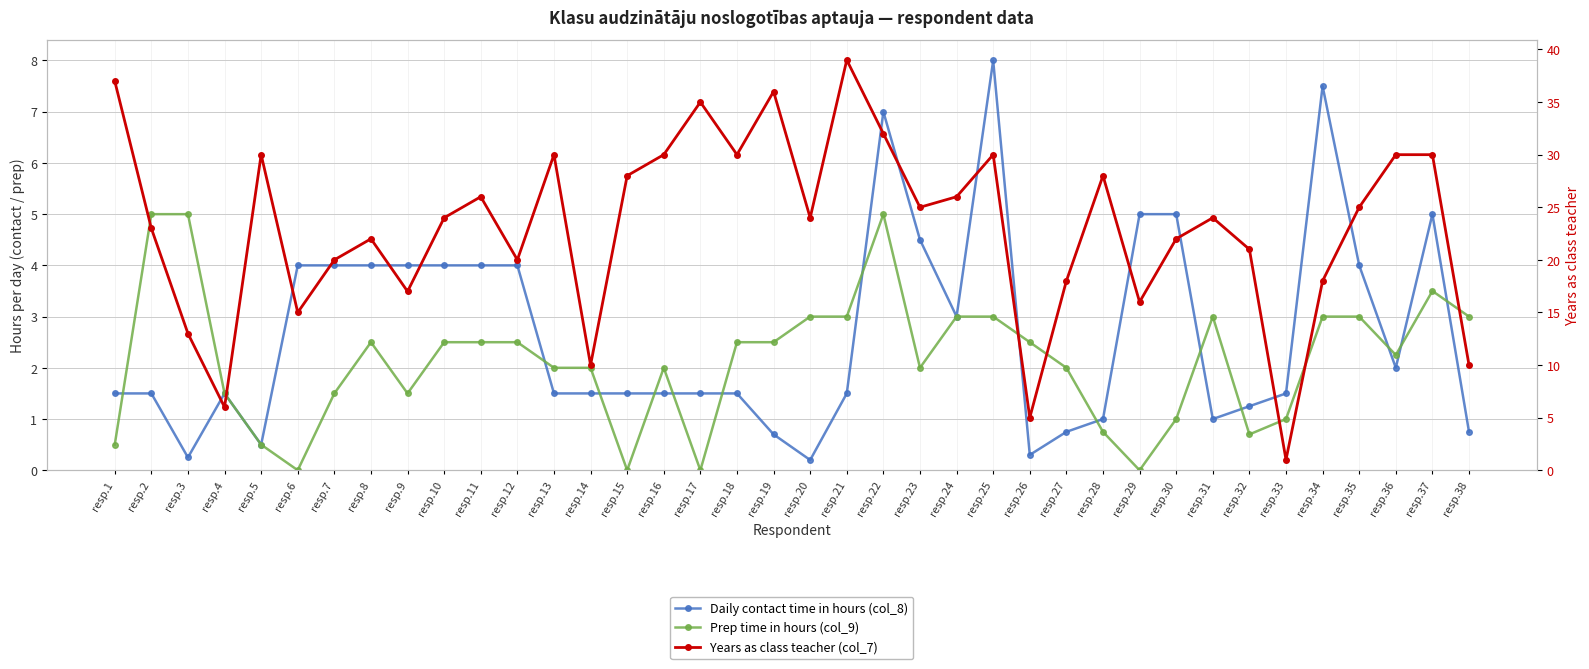

List the series in order of their peak value, lowest first.

Prep time in hours (col_9), Daily contact time in hours (col_8), Years as class teacher (col_7)